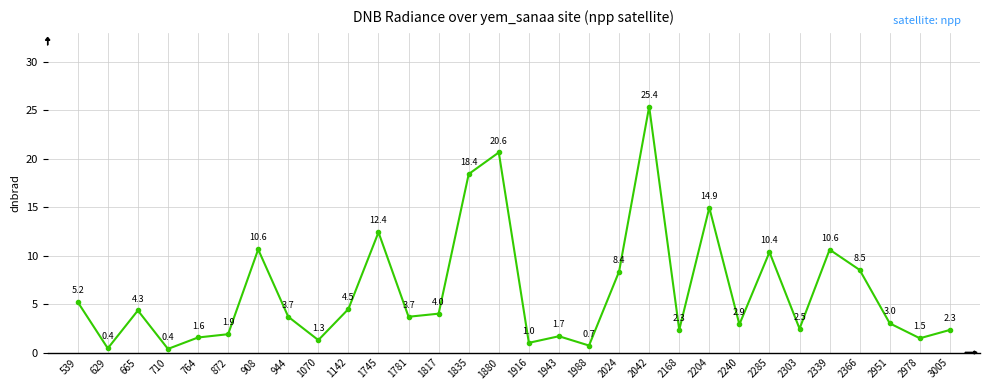

What is the minimum value shown in the chart?

0.4